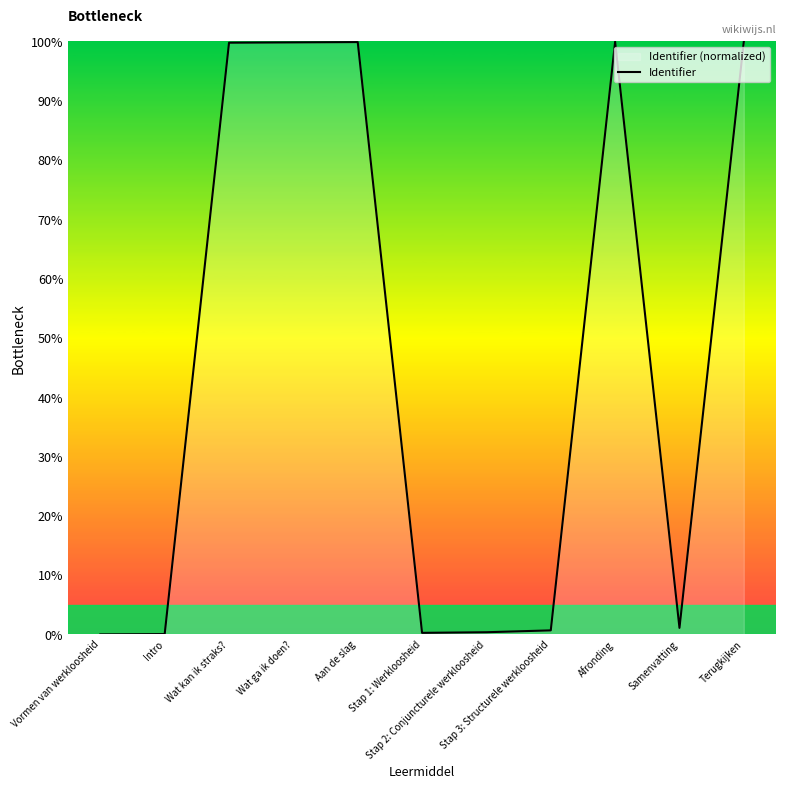

Rank the categories by value from lowest to highest.

Vormen van werkloosheid, Intro, Stap 1: Werkloosheid, Stap 2: Conjuncturele werkloosheid, Stap 3: Structurele werkloosheid, Samenvatting, Wat kan ik straks?, Wat ga ik doen?, Aan de slag, Afronding, Terugkijken